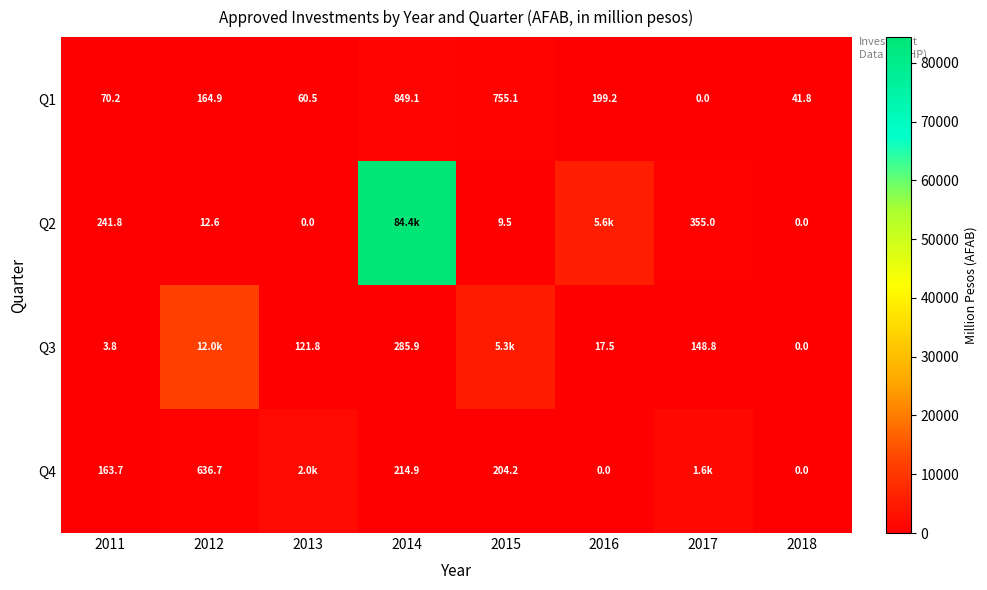

Rank the series at 2016 from highest to lowest value.

Q2, Q1, Q3, Q4